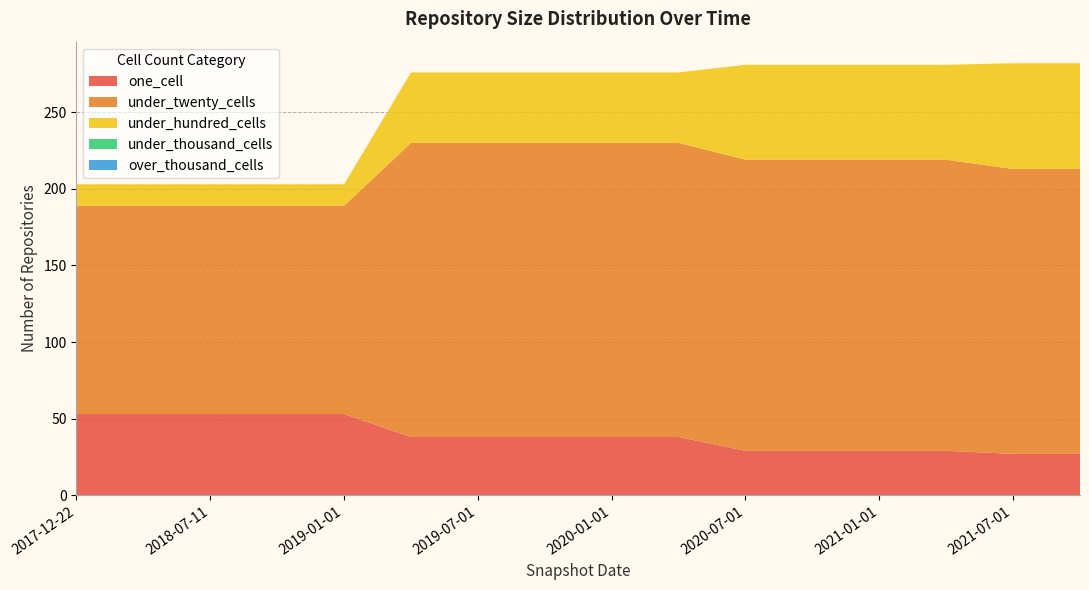

Reading left to right, transcribe all the data shown in this chart.

one_cell: 53	53	53	53	53	38	38	38	38	38	29	29	29	29	27	27
under_twenty_cells: 136	136	136	136	136	192	192	192	192	192	190	190	190	190	186	186
under_hundred_cells: 14	14	14	14	14	46	46	46	46	46	62	62	62	62	69	69
under_thousand_cells: 0	0	0	0	0	0	0	0	0	0	0	0	0	0	0	0
over_thousand_cells: 0	0	0	0	0	0	0	0	0	0	0	0	0	0	0	0